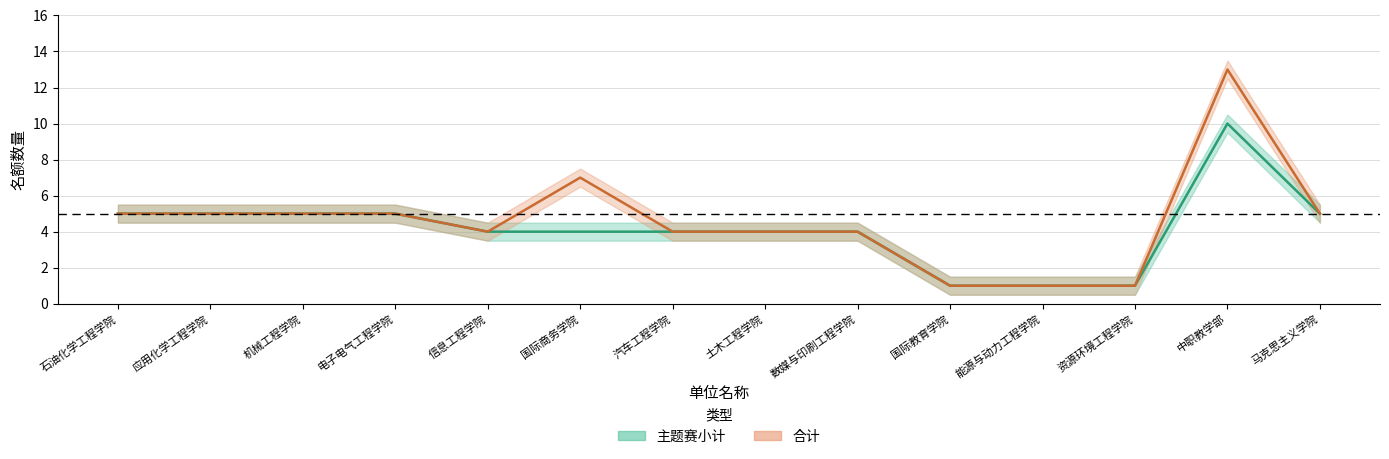

What is the total value across all series at 电子电气工程学院?

10